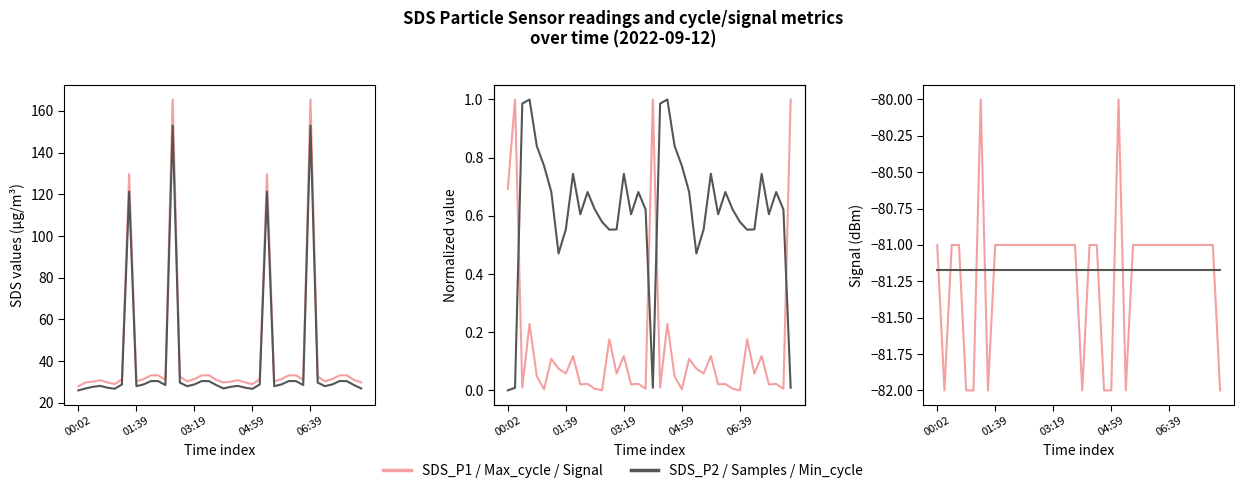

Is it true that SDS_P2 equals 28.5 at 12?

True